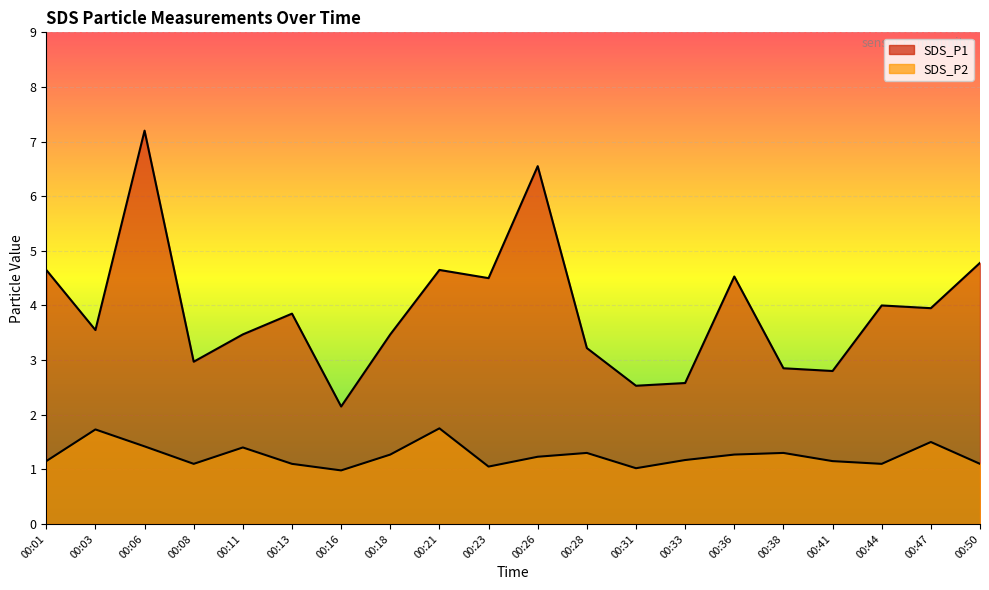

At how many categories does at least one series exceed 2?

20